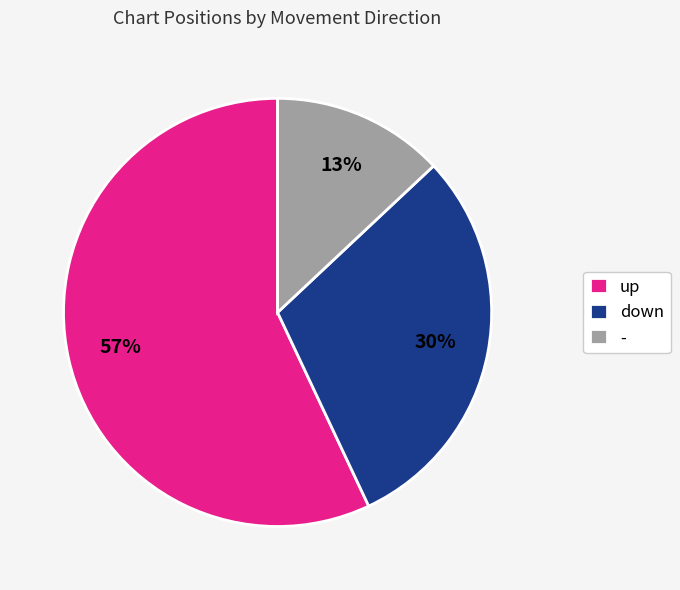

How many slices are in this pie chart?

3